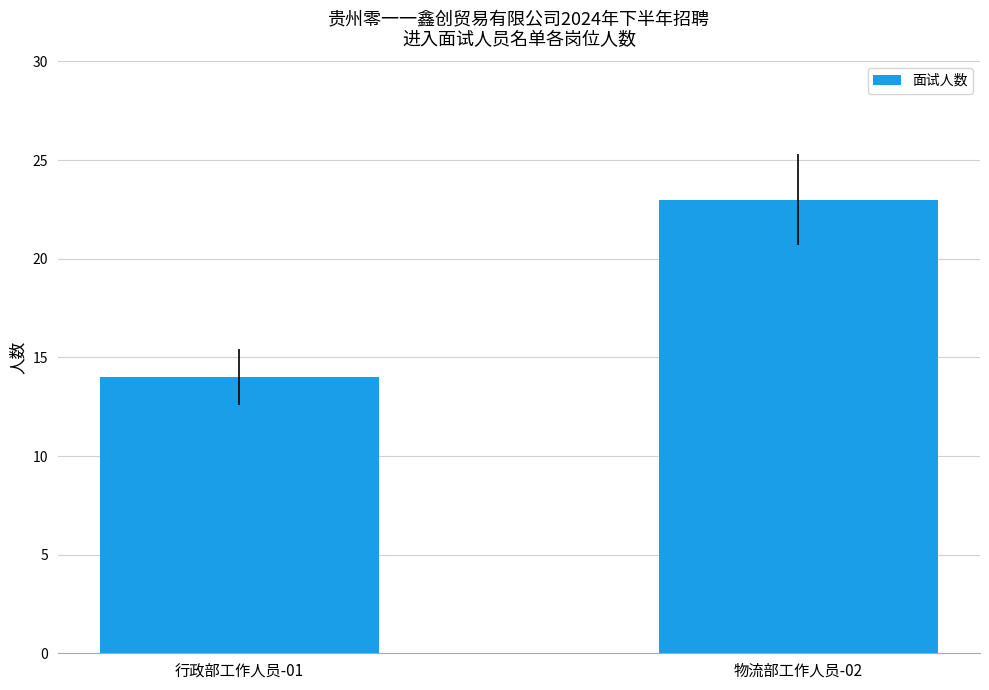

Reading left to right, extract all data points from this chart.

行政部工作人员-01=14	物流部工作人员-02=23